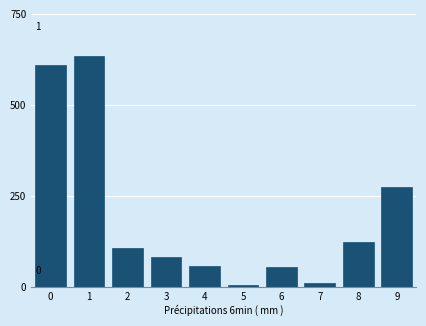

Reading right to left, what are all the values shown in this chart?

9=275	8=122	7=10	6=54	5=6	4=58	3=82	2=107	1=635	0=609